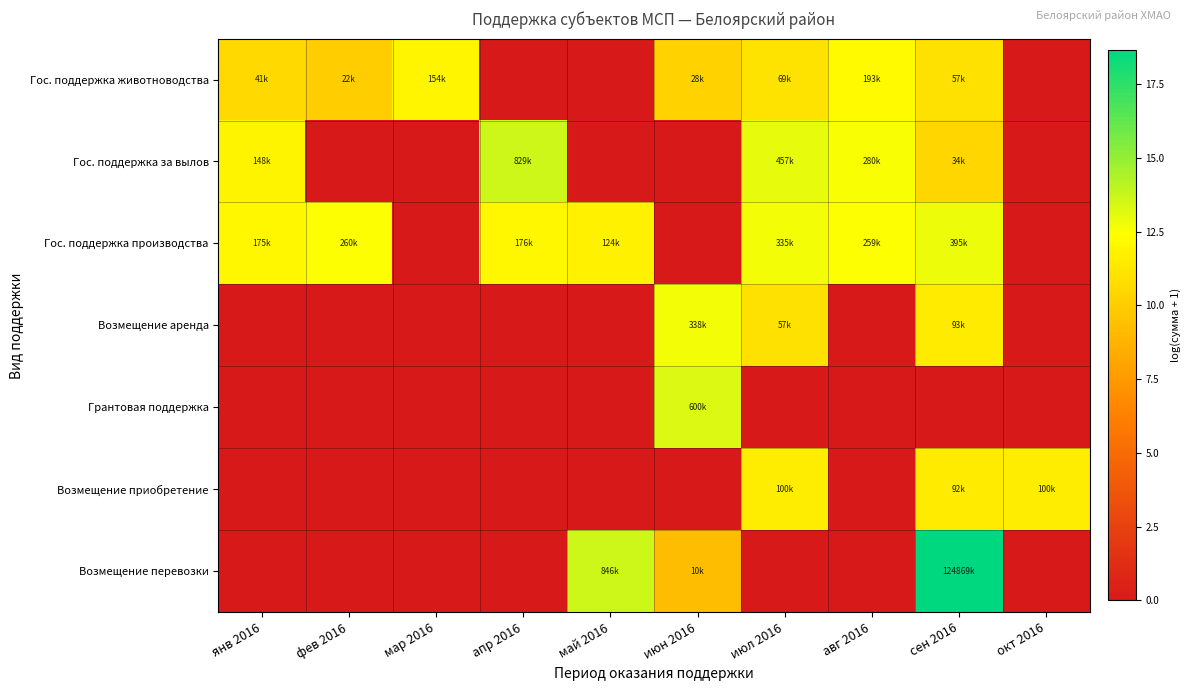

Reading left to right, list all the values displayed in this chart.

Гос. поддержка животноводства: янв 2016=10.6	фев 2016=10.0	мар 2016=11.9	апр 2016=0.0	май 2016=0.0	июн 2016=10.2	июл 2016=11.1	авг 2016=12.2	сен 2016=11.0	окт 2016=0.0
Гос. поддержка за вылов: янв 2016=11.9	фев 2016=0.0	мар 2016=0.0	апр 2016=13.6	май 2016=0.0	июн 2016=0.0	июл 2016=13.0	авг 2016=12.5	сен 2016=10.4	окт 2016=0.0
Гос. поддержка производства: янв 2016=12.1	фев 2016=12.5	мар 2016=0.0	апр 2016=12.1	май 2016=11.7	июн 2016=0.0	июл 2016=12.7	авг 2016=12.5	сен 2016=12.9	окт 2016=0.0
Возмещение аренда: янв 2016=0.0	фев 2016=0.0	мар 2016=0.0	апр 2016=0.0	май 2016=0.0	июн 2016=12.7	июл 2016=11.0	авг 2016=0.0	сен 2016=11.4	окт 2016=0.0
Грантовая поддержка: янв 2016=0.0	фев 2016=0.0	мар 2016=0.0	апр 2016=0.0	май 2016=0.0	июн 2016=13.3	июл 2016=0.0	авг 2016=0.0	сен 2016=0.0	окт 2016=0.0
Возмещение приобретение: янв 2016=0.0	фев 2016=0.0	мар 2016=0.0	апр 2016=0.0	май 2016=0.0	июн 2016=0.0	июл 2016=11.5	авг 2016=0.0	сен 2016=11.4	окт 2016=11.5
Возмещение перевозки: янв 2016=0.0	фев 2016=0.0	мар 2016=0.0	апр 2016=0.0	май 2016=13.6	июн 2016=9.2	июл 2016=0.0	авг 2016=0.0	сен 2016=18.6	окт 2016=0.0